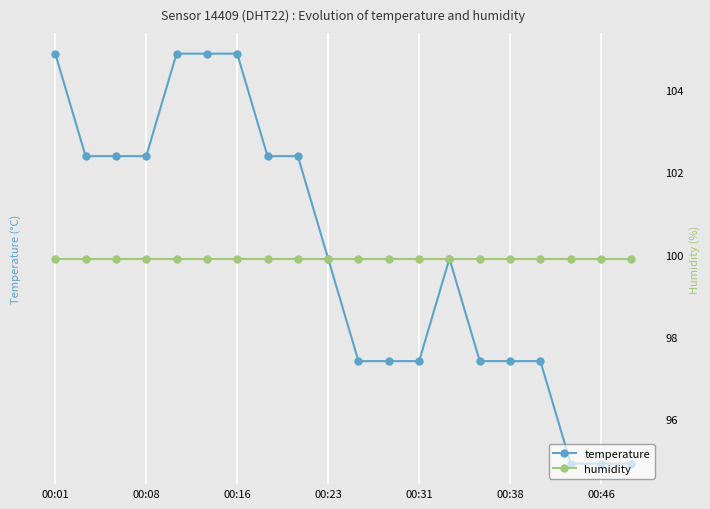

Is it true that temperature equals 0.8 at 00:23?

False